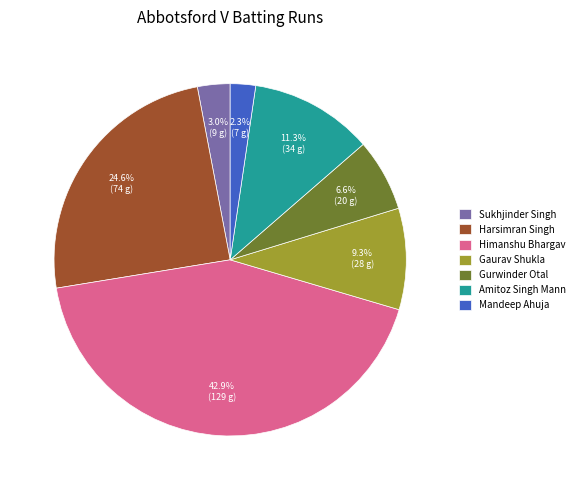

What is the ratio of the value at Gurwinder Otal to the value at Amitoz Singh Mann?

0.6